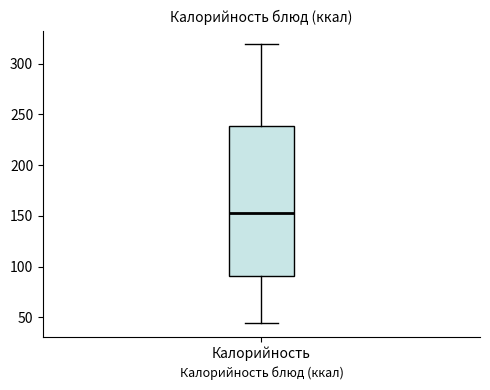

Where does the upper whisker of the box for Калорийность end on the y-axis? The values are not printed on the chart, so give them approximately, as read against the axis.

320